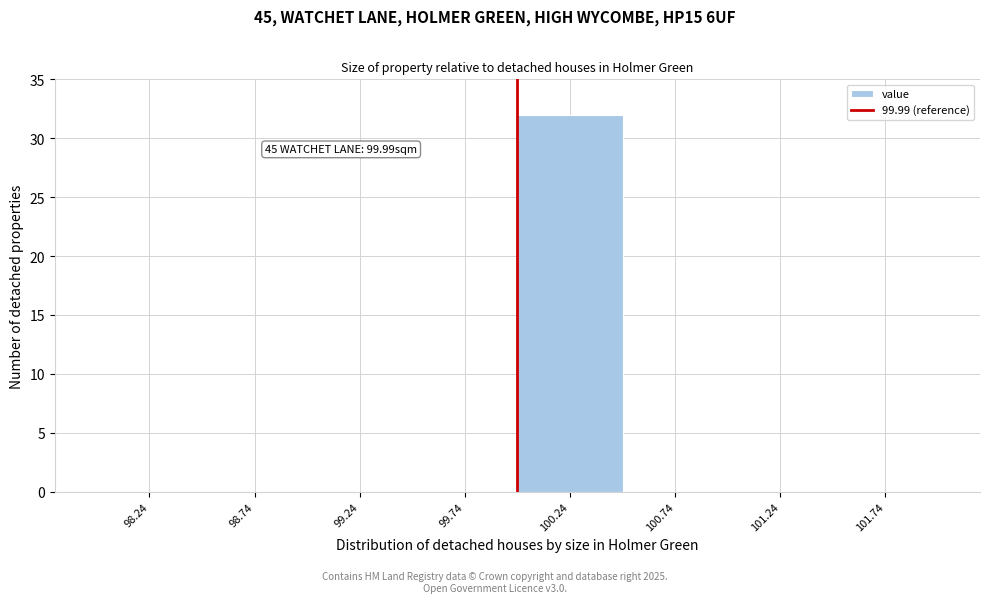

Over which range of the x-axis is the bar tallest?

99.99 to 100.49